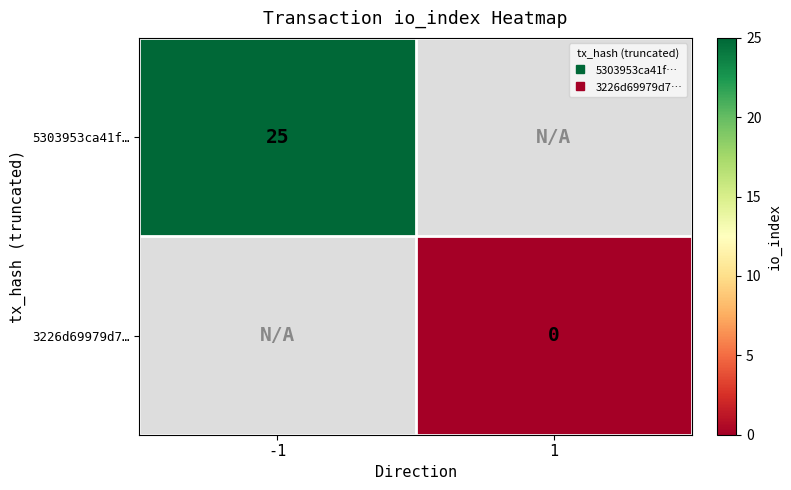

Count the number of categories in the chart.

2